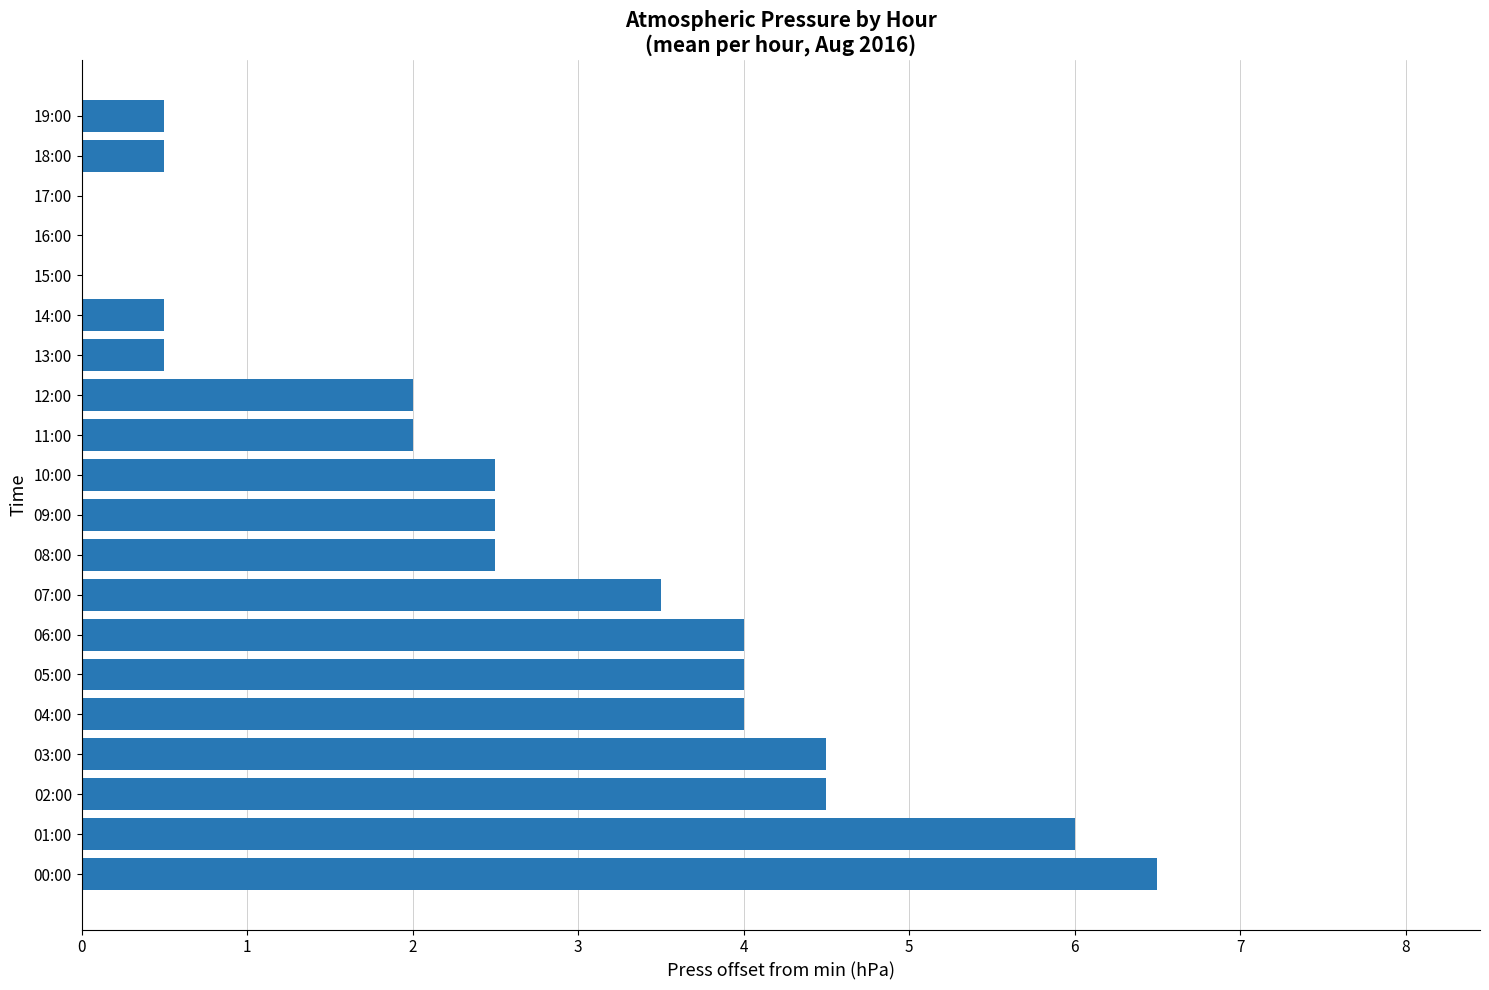

At which category does the chart reach its peak across all series?

00:00